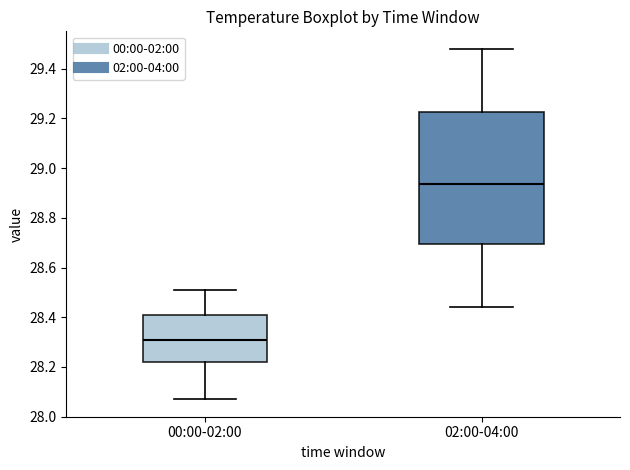

Reading left to right, read every box against the y-axis: the position of its median line, the range the box covers, and the ends of its whiskers. The values are not printed on the chart, so give them approximately, as read against the axis.

00:00-02:00: median 28.32, box 28.22 to 28.42, whiskers 28.08 to 28.52
02:00-04:00: median 28.94, box 28.70 to 29.22, whiskers 28.44 to 29.48